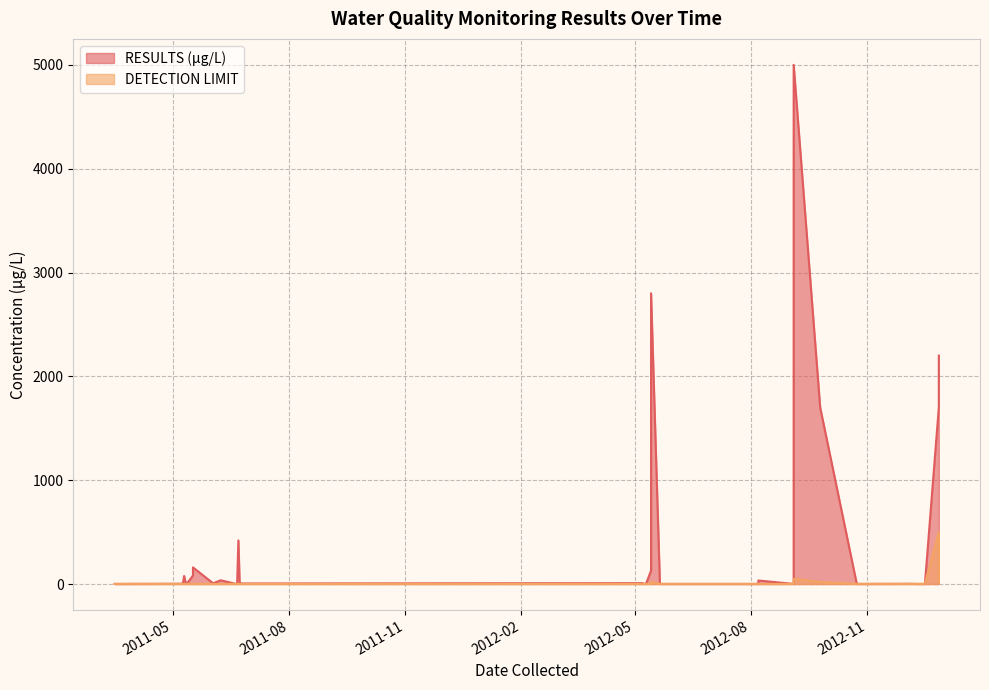

What is the difference between the maximum and minimum values in the DETECTION LIMIT series?

499.0